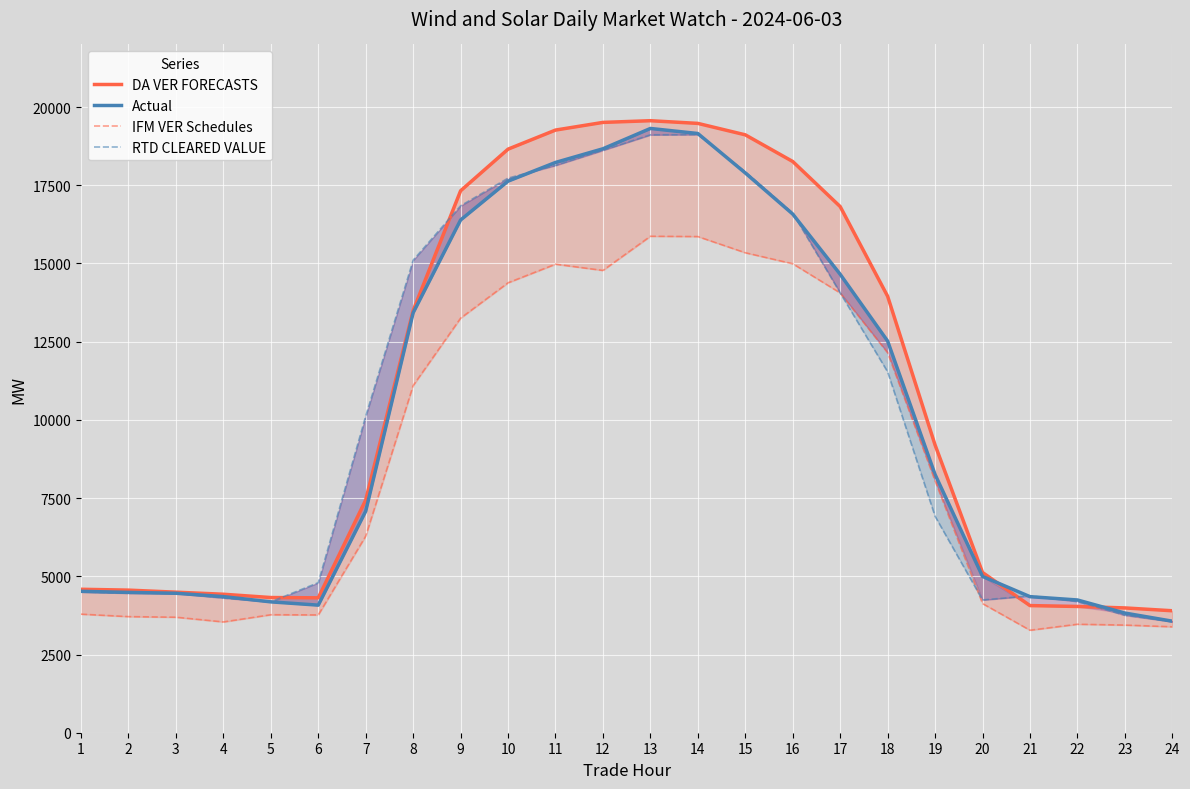

At which category is the sum across all series the highest?

13